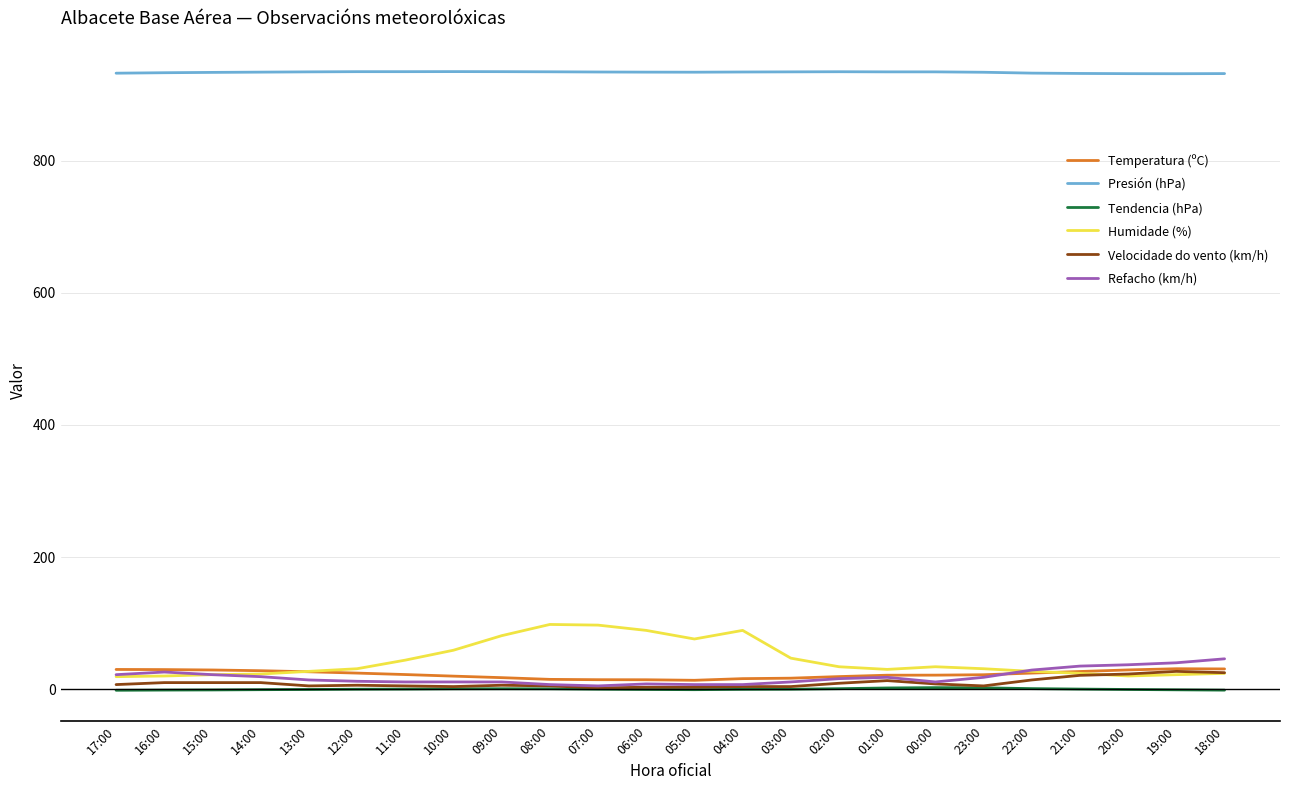

Which series has the largest total across all categories?

Presión (hPa)